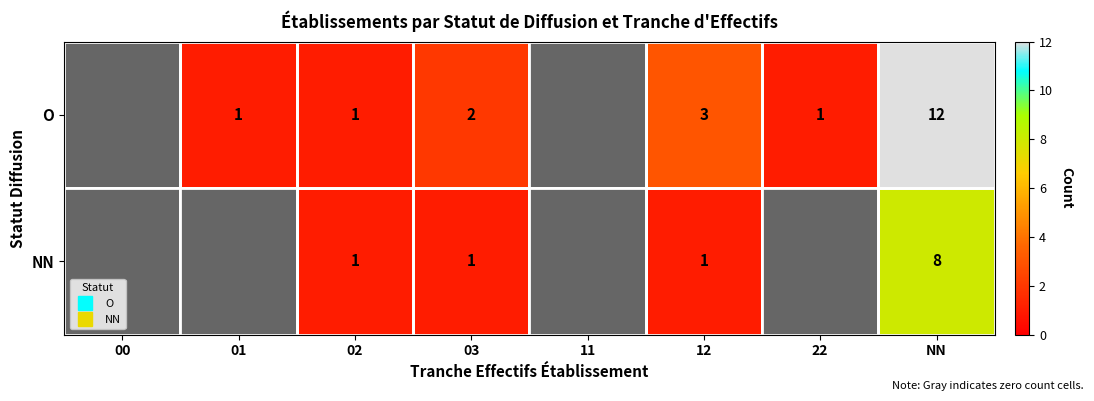

At which category is the sum across all series the highest?

NN